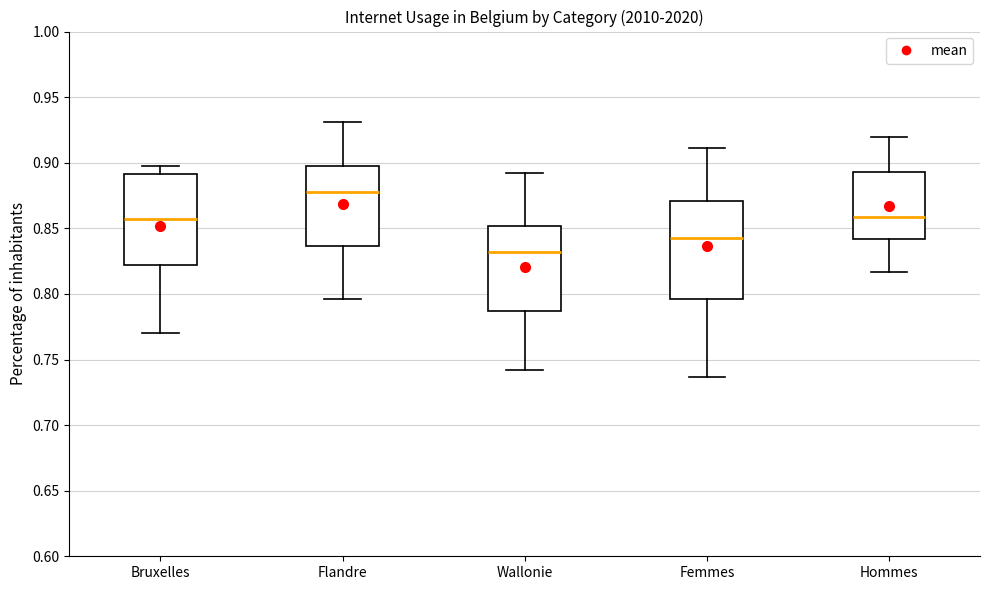

Reading left to right, read every box against the y-axis: the position of its median line, the range the box covers, and the ends of its whiskers. The values are not printed on the chart, so give them approximately, as read against the axis.

Bruxelles: median 0.855, box 0.820 to 0.890, whiskers 0.770 to 0.900
Flandre: median 0.880, box 0.835 to 0.895, whiskers 0.795 to 0.930
Wallonie: median 0.830, box 0.785 to 0.850, whiskers 0.740 to 0.890
Femmes: median 0.845, box 0.795 to 0.870, whiskers 0.735 to 0.910
Hommes: median 0.860, box 0.840 to 0.895, whiskers 0.815 to 0.920